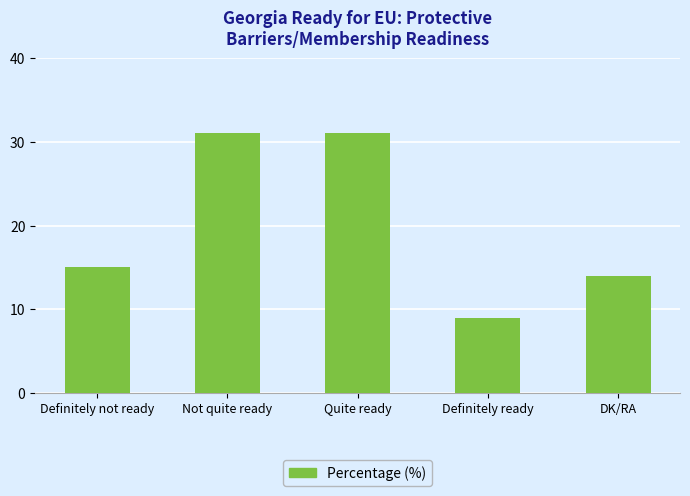

Reading left to right, transcribe all the data shown in this chart.

Definitely not ready=15	Not quite ready=31	Quite ready=31	Definitely ready=9	DK/RA=14